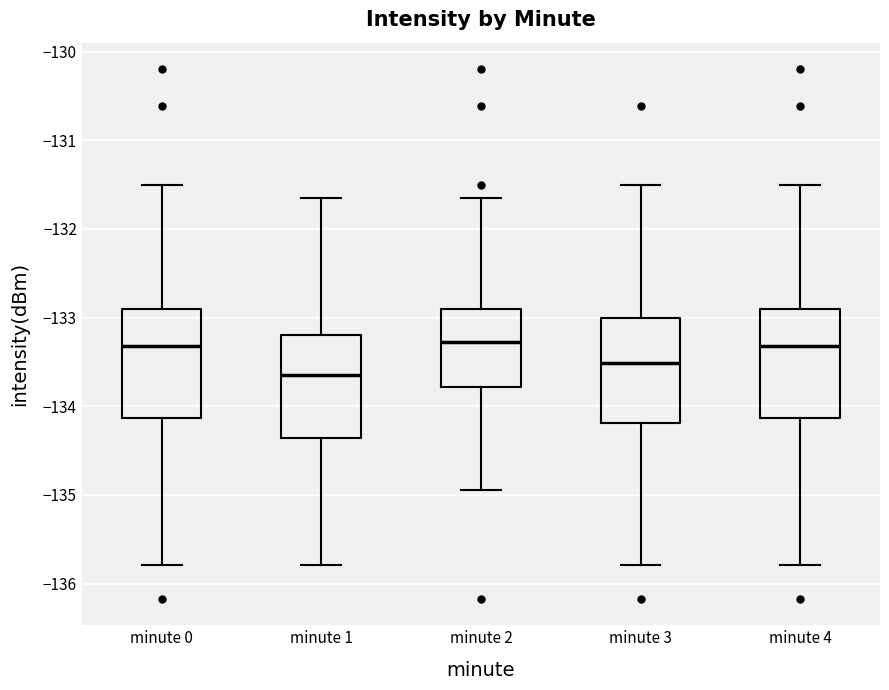

Reading left to right, read every box against the y-axis: the position of its median line, the range the box covers, and the ends of its whiskers. The values are not printed on the chart, so give them approximately, as read against the axis.

minute 0: median -133.3, box -134.1 to -132.9, whiskers -135.8 to -131.5
minute 1: median -133.6, box -134.4 to -133.2, whiskers -135.8 to -131.6
minute 2: median -133.3, box -133.8 to -132.9, whiskers -134.9 to -131.6
minute 3: median -133.5, box -134.2 to -133.0, whiskers -135.8 to -131.5
minute 4: median -133.3, box -134.1 to -132.9, whiskers -135.8 to -131.5